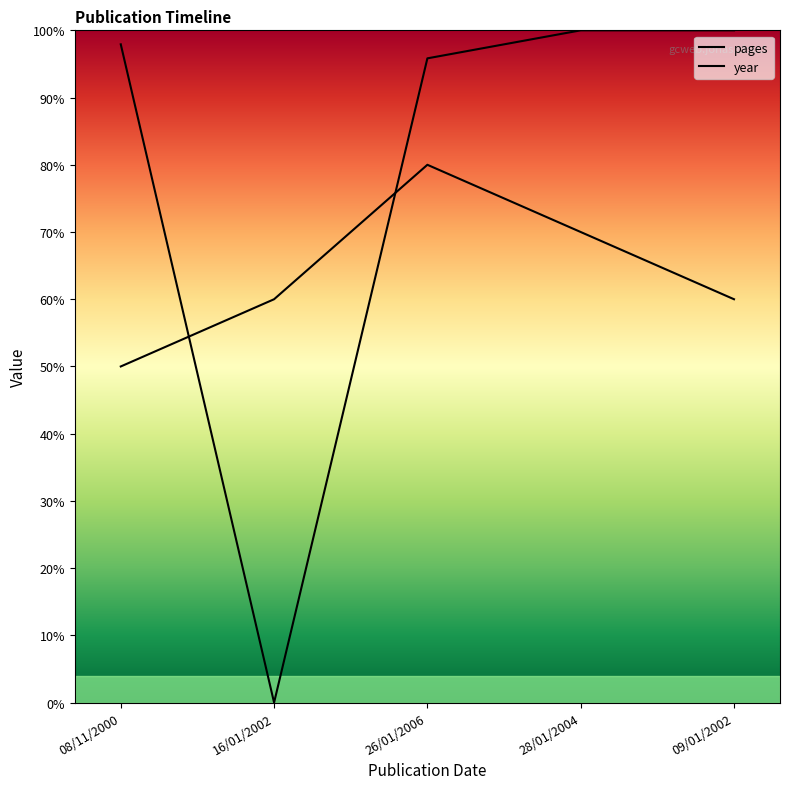

Which series has the largest total across all categories?

pages